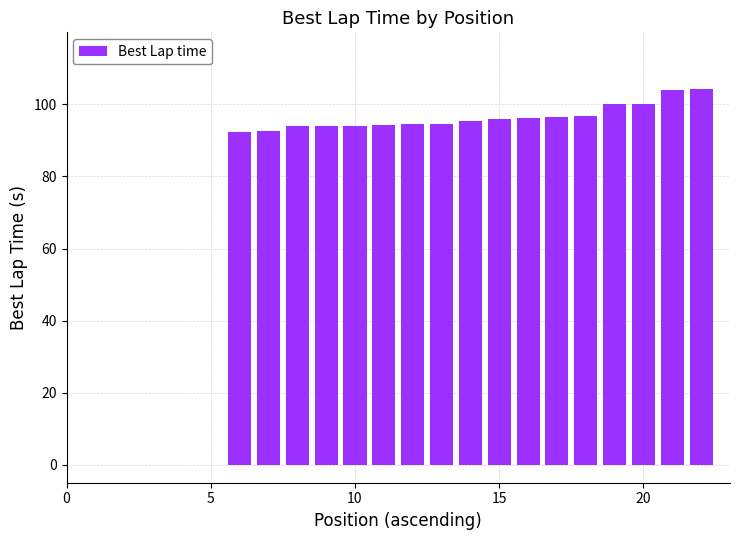

What is the sum of all values?

1639.9